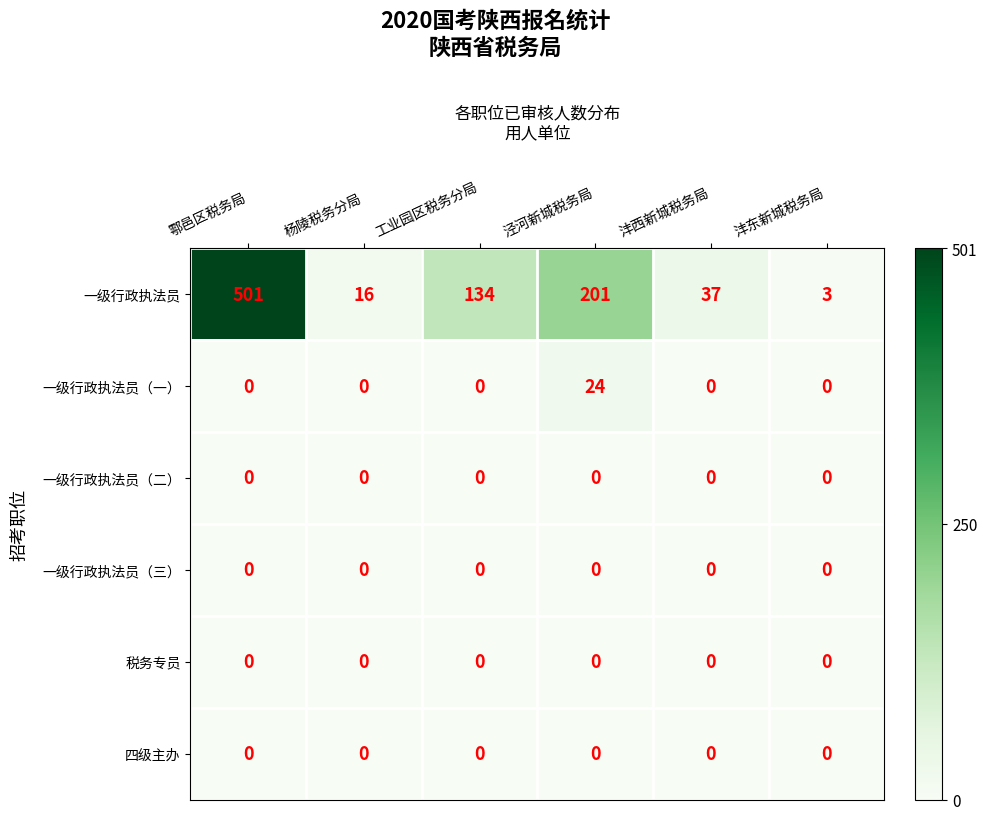

Count the number of data series in this chart.

6